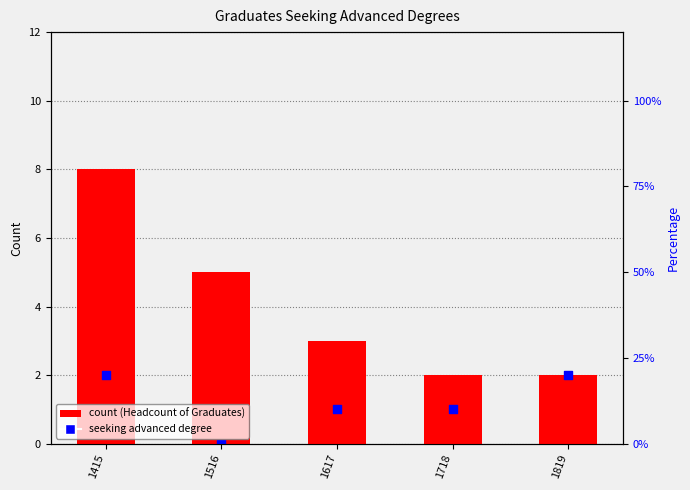

Which series has the largest Y range (max minus min)?

Headcount of Graduates